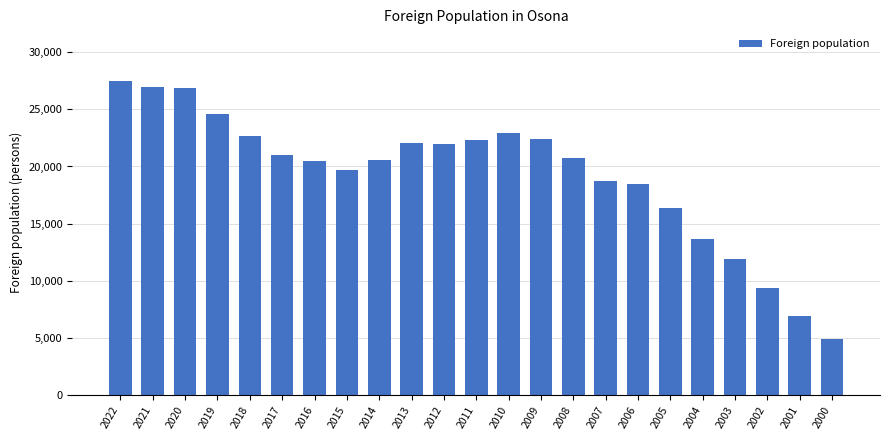

What is the difference between the second highest and second lowest values?

20085